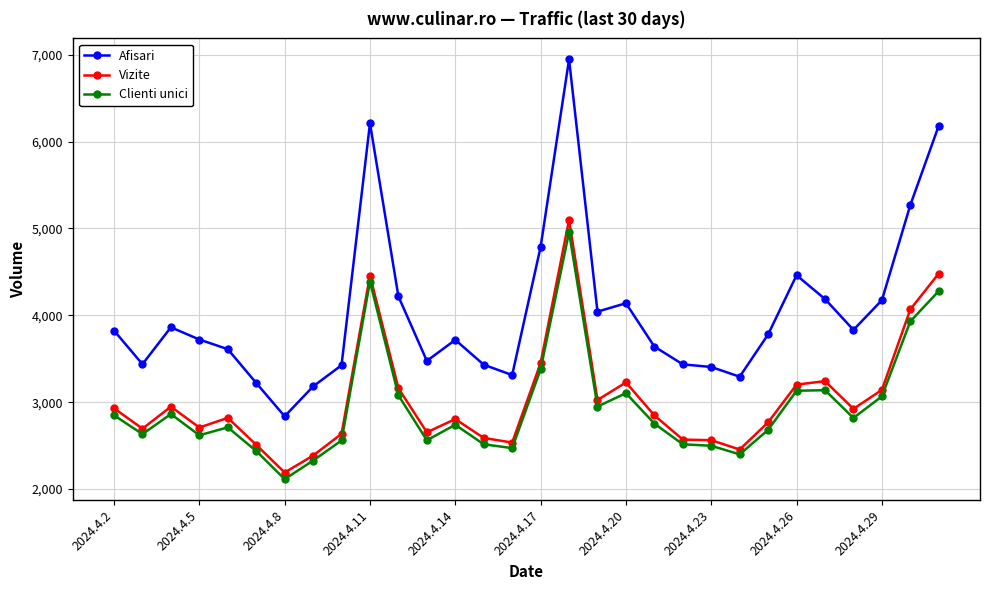

Which series has the largest total across all categories?

Afisari